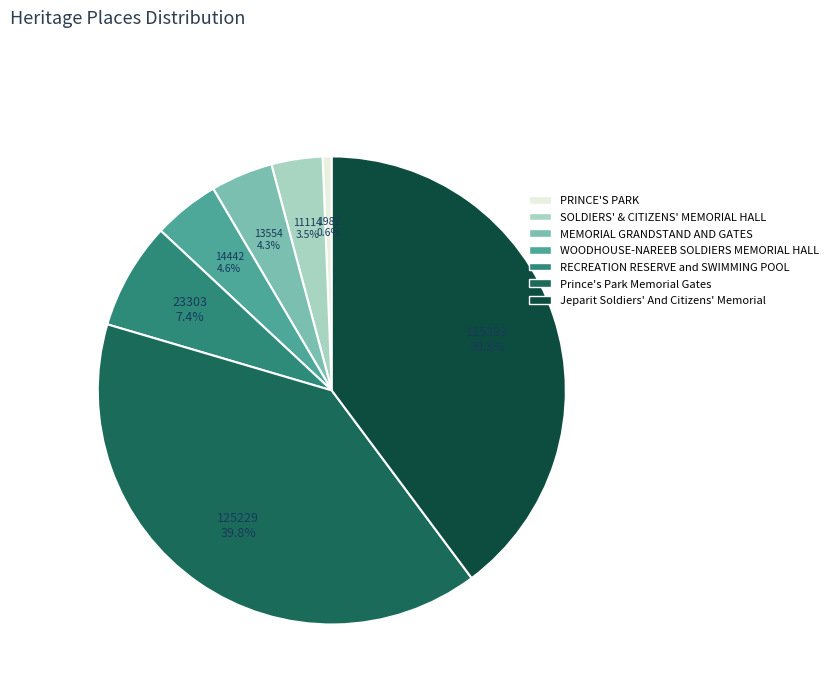

To the nearest percent, what is the difference between the largest and smallest slice percentages?

39%